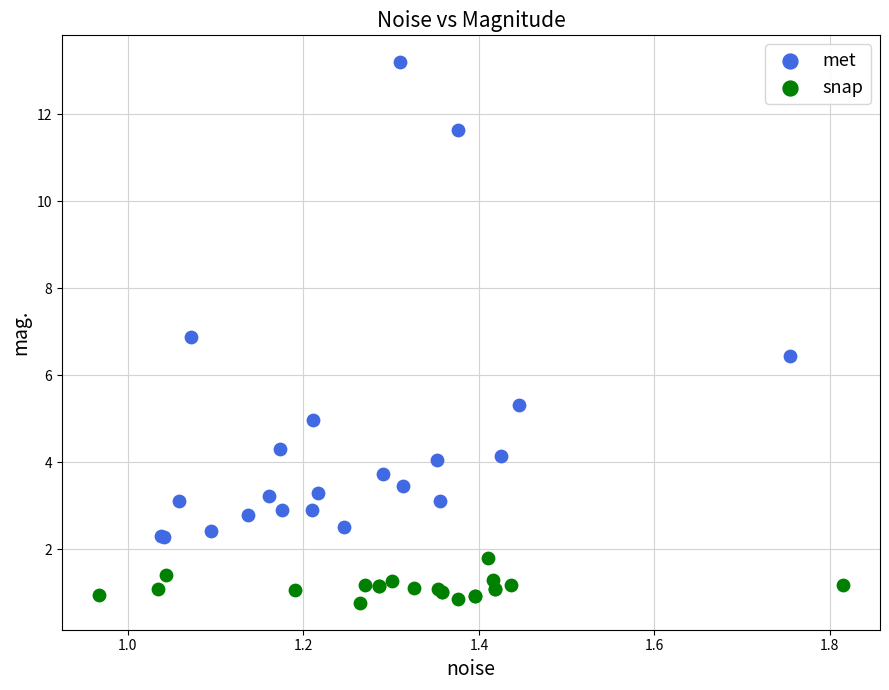

Which series contains the lowest Y value?

snap